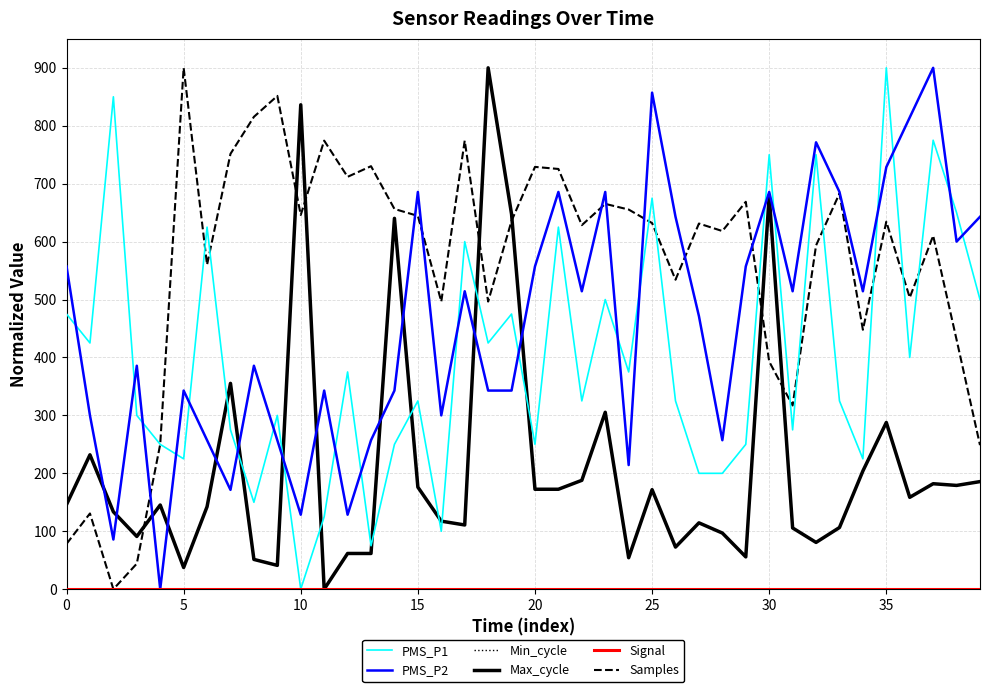

Does the chart have visible grid lines?

Yes